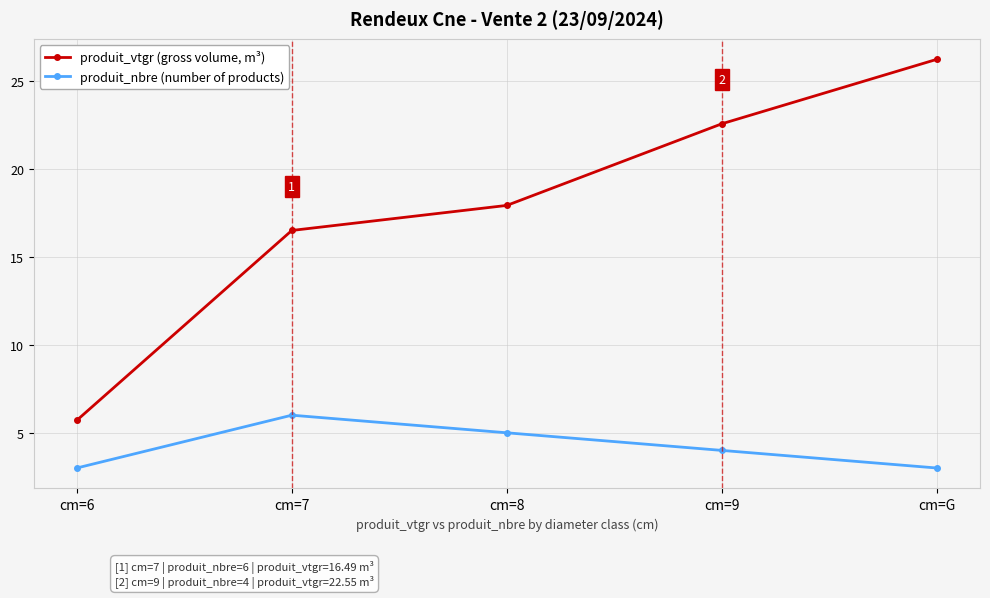

What are all the series names shown in the legend?

produit_vtgr (gross volume, m³), produit_nbre (number of products)